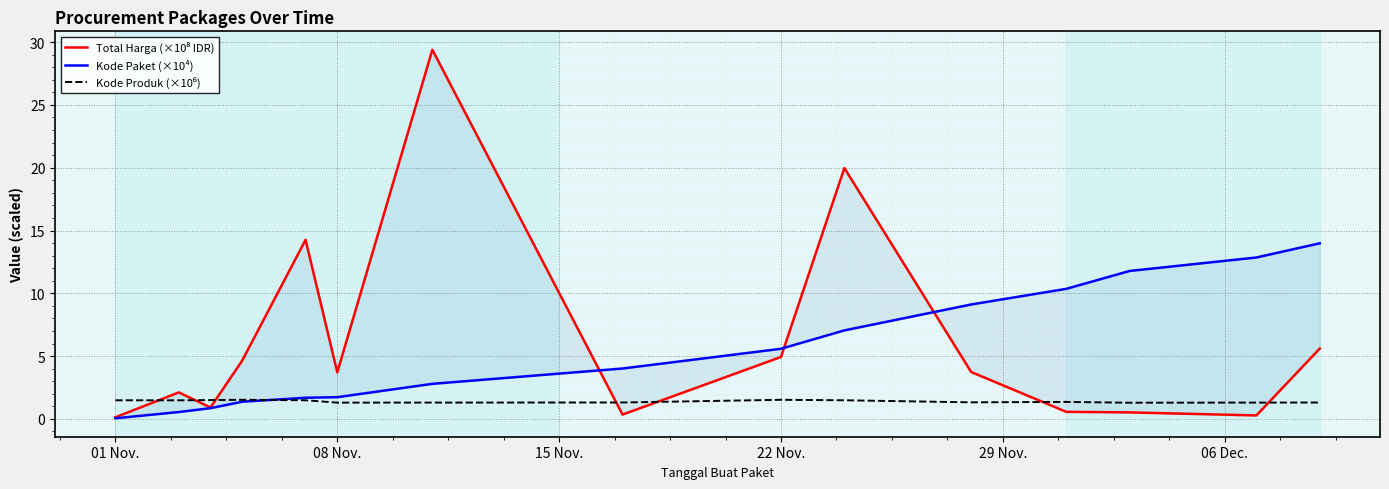

Count the number of data series in this chart.

3